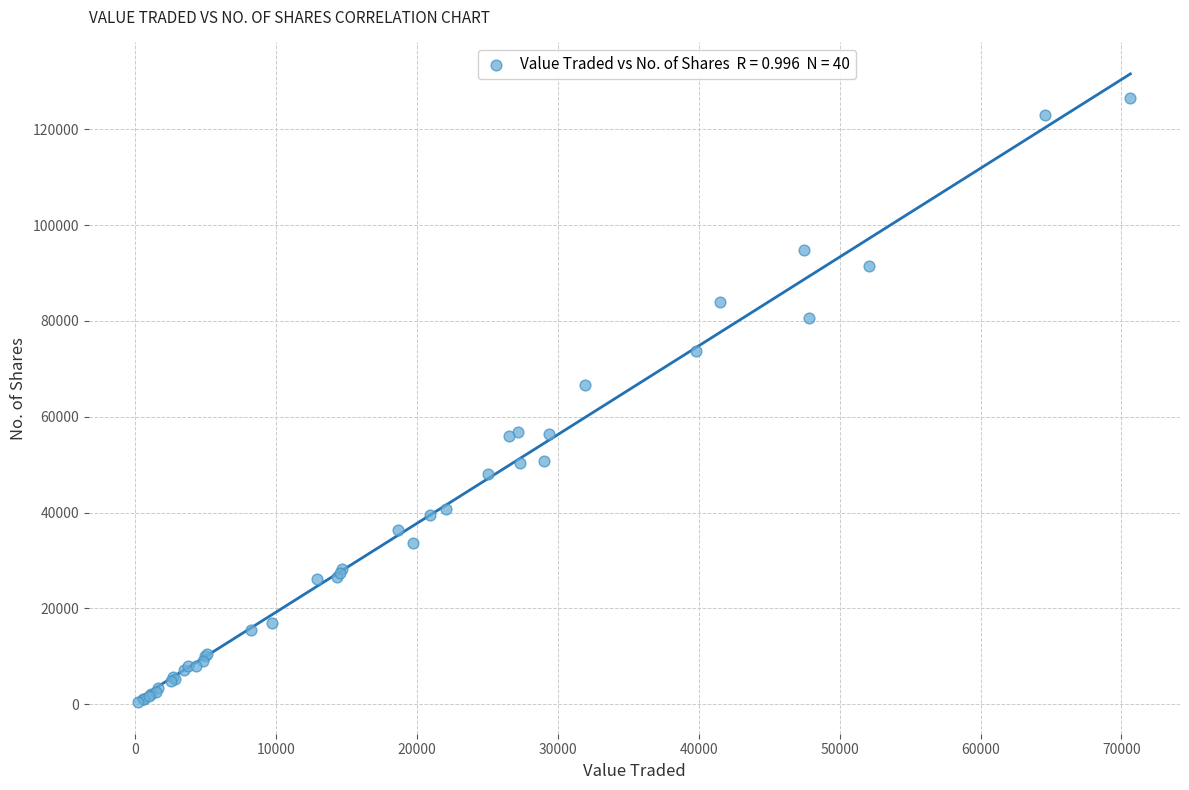

What Y value in the scatter plot is closest to 63439?

66610